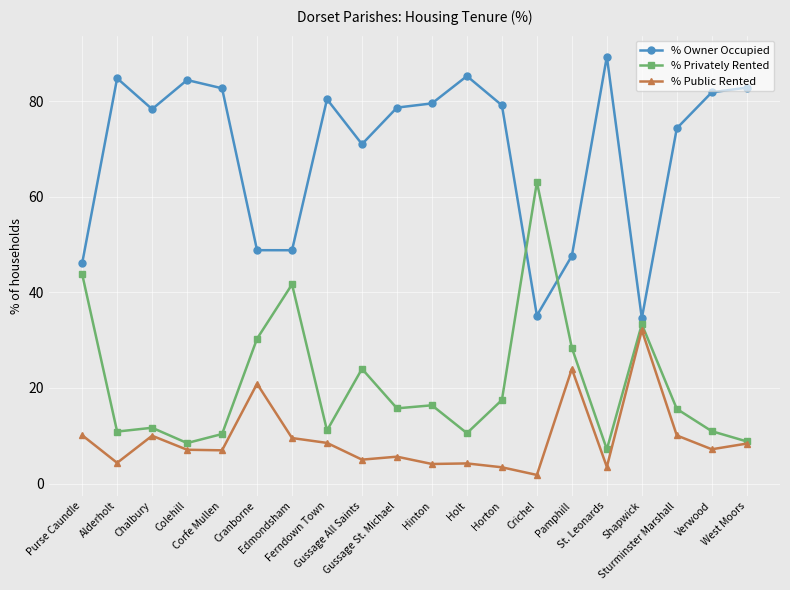

What is the average value of the % Public Rented series?

9.3